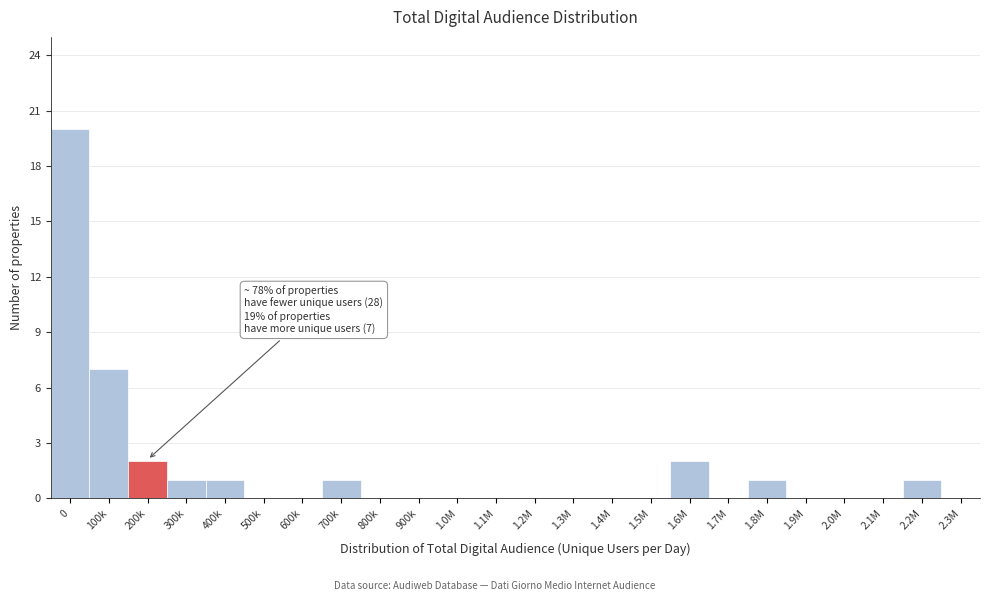

Reading left to right, what are all the values shown in this chart?

0=20	100k=7	200k=2	300k=1	400k=1	500k=0	600k=0	700k=1	800k=0	900k=0	1.0M=0	1.1M=0	1.2M=0	1.3M=0	1.4M=0	1.5M=0	1.6M=2	1.7M=0	1.8M=1	1.9M=0	2.0M=0	2.1M=0	2.2M=1	2.3M=0